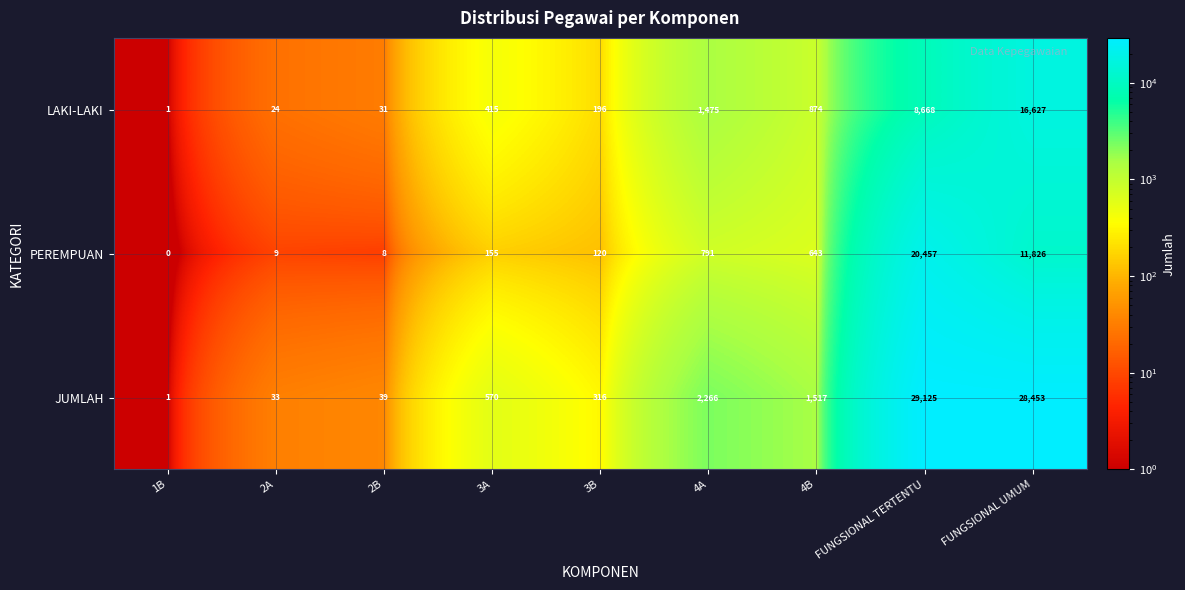

At 3A, list the series in order from smallest to largest.

PEREMPUAN, LAKI-LAKI, JUMLAH